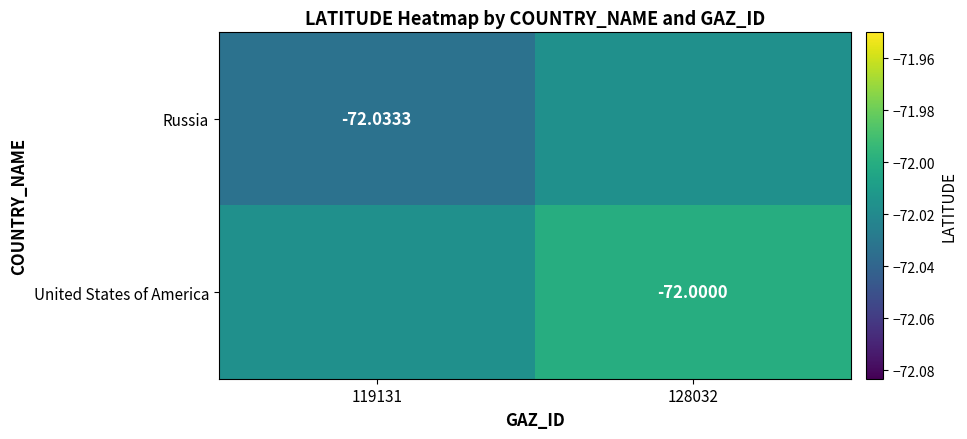

Between 128032 and 119131, which is larger?

128032